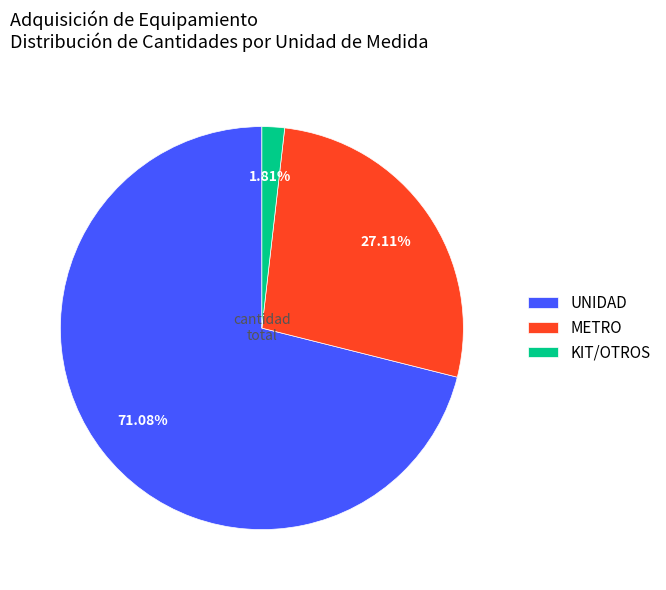

Approximately how many times larger is the value at UNIDAD compared to KIT/OTROS?

39.3